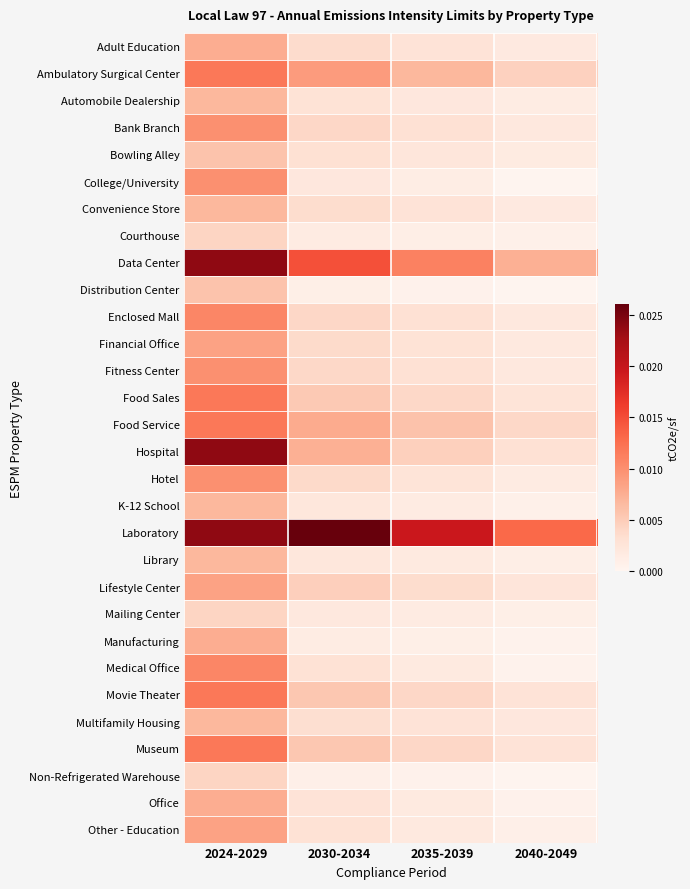

Rank the series by their maximum value, from highest to lowest.

Laboratory, Data Center, Hospital, Ambulatory Surgical Center, Food Sales, Food Service, Movie Theater, Museum, Enclosed Mall, Medical Office, Bank Branch, College/University, Fitness Center, Hotel, Financial Office, Lifestyle Center, Other - Education, Adult Education, Manufacturing, Office, Automobile Dealership, Convenience Store, K-12 School, Library, Multifamily Housing, Bowling Alley, Distribution Center, Courthouse, Mailing Center, Non-Refrigerated Warehouse